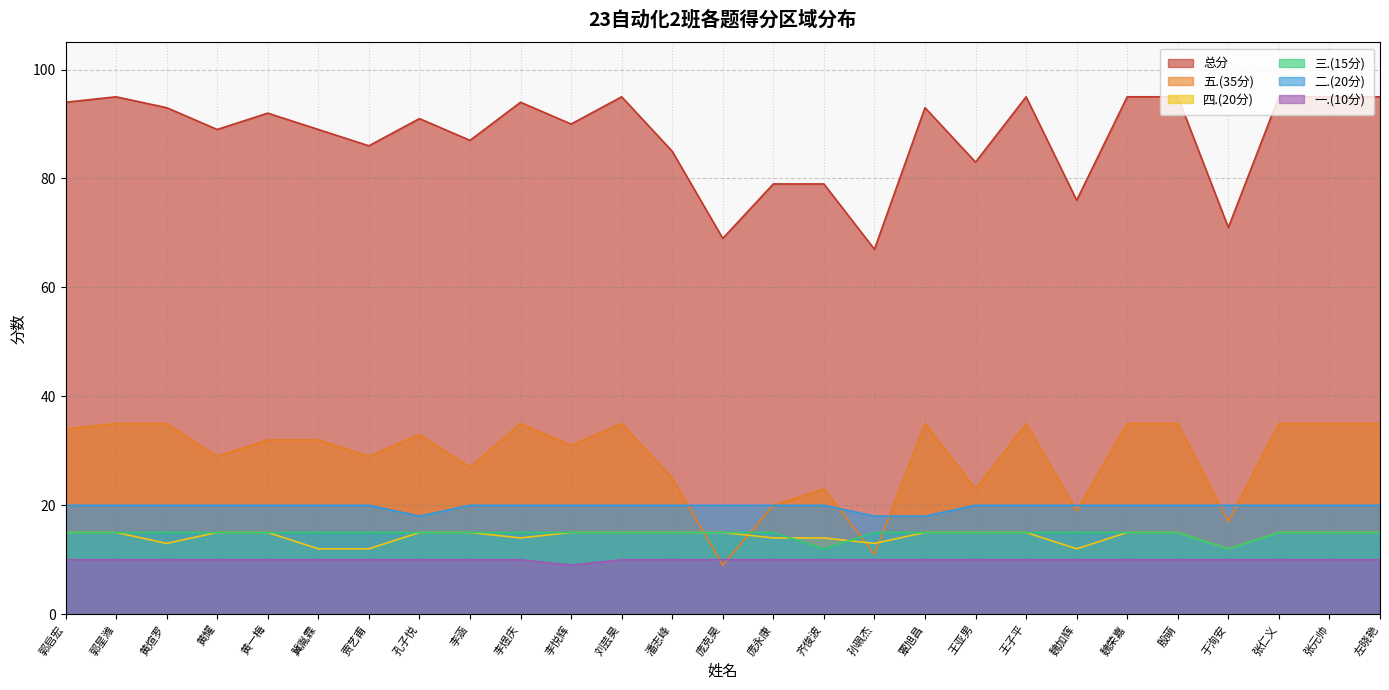

Does the chart display data point markers on the line(s)?

No